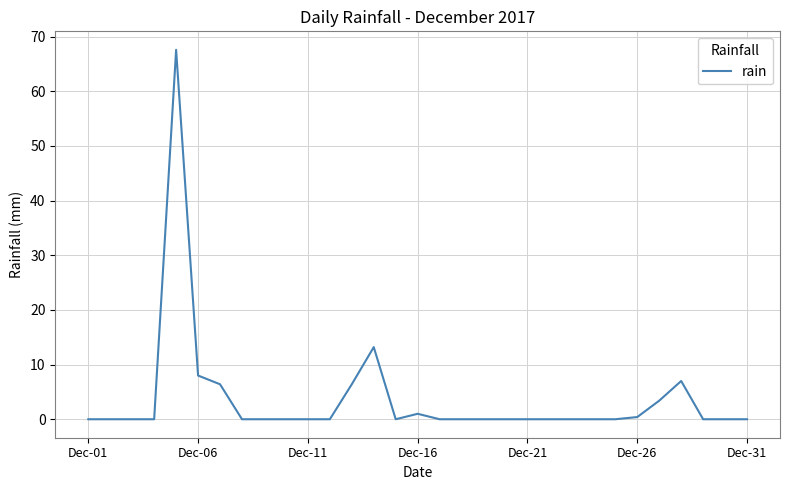

What is the difference between the maximum and minimum values?

67.6